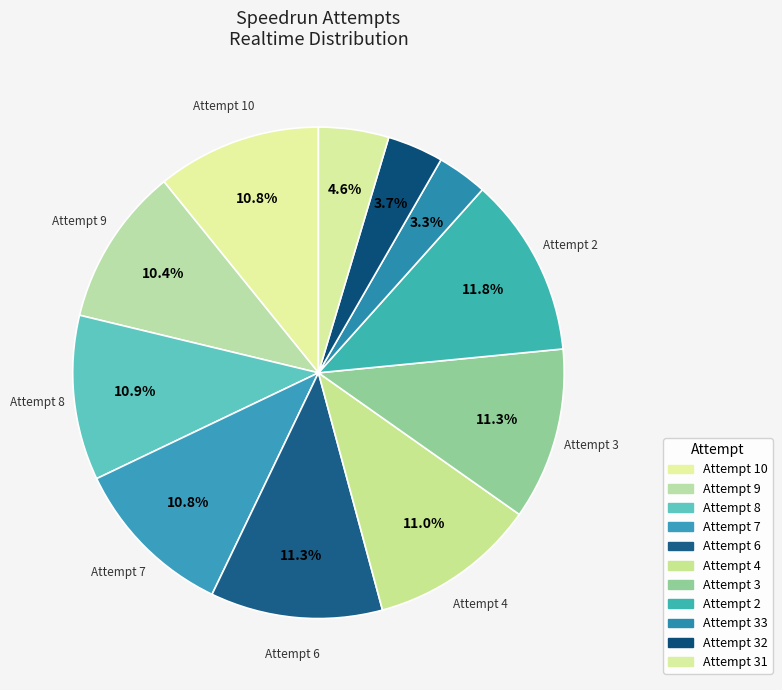

True or false: Attempt 7 accounts for 11% of the total.

True